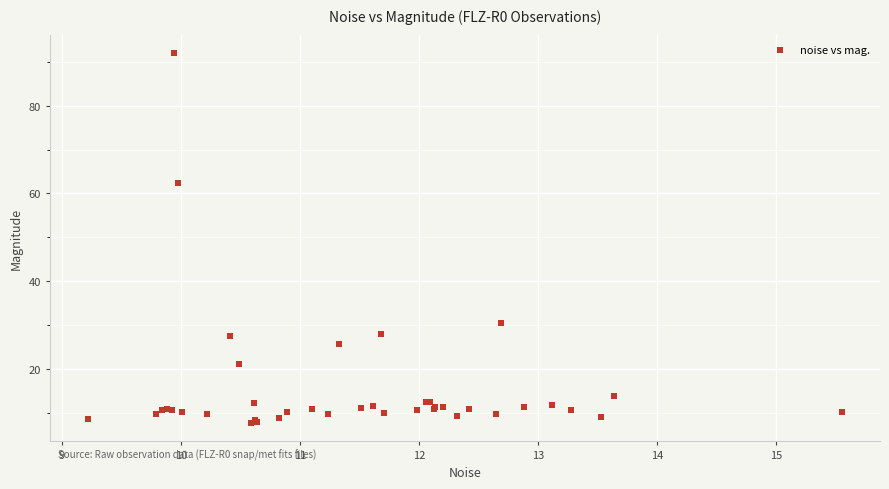

What Y value in the scatter plot is closest to 49?

62.4